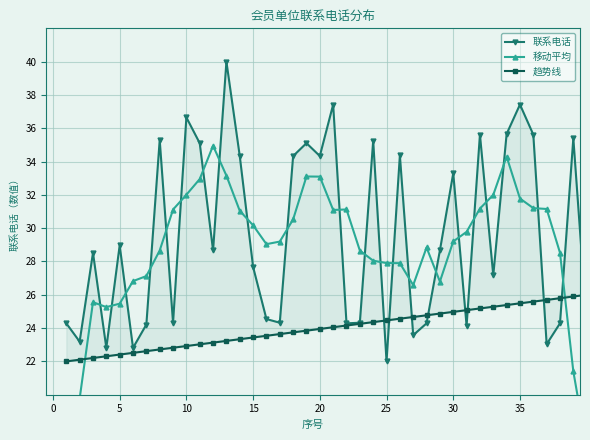

At 20, list the series in order from smallest to largest.

趋势线, 移动平均, 联系电话